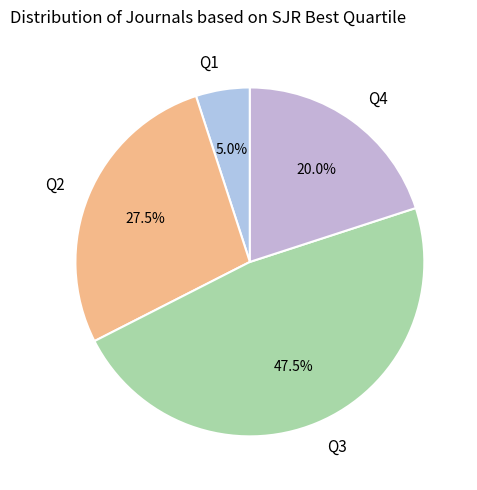

Combined, do Q1 and Q4 account for over 50%?

No